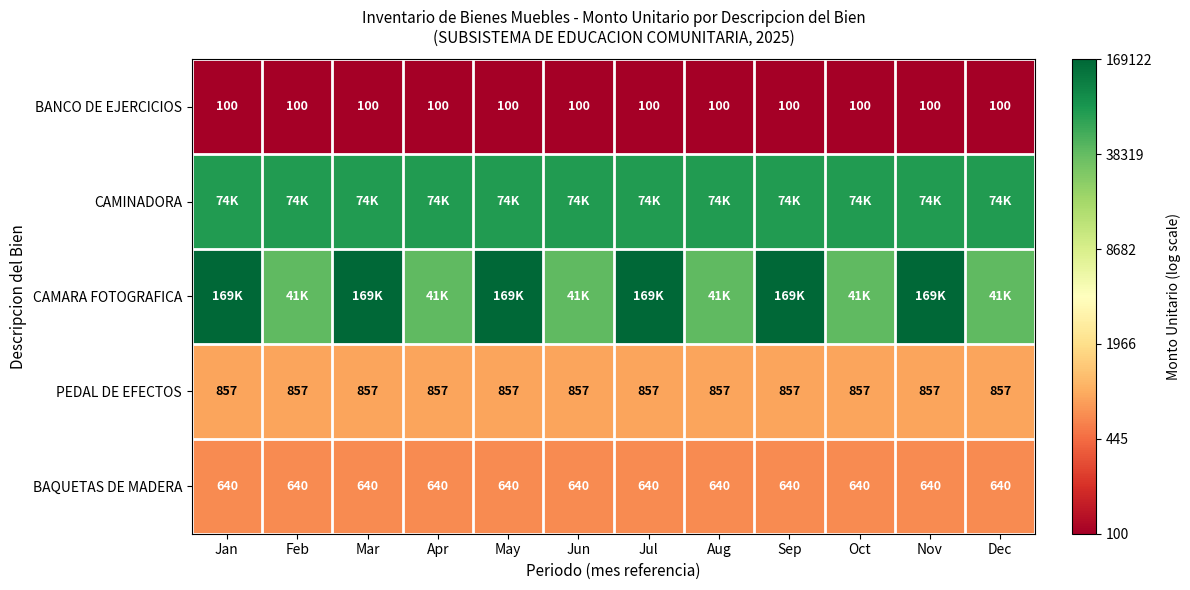

Is the value of CAMARA FOTOGRAFICA at Mar greater than the value of BANCO DE EJERCICIOS at Jun?

Yes